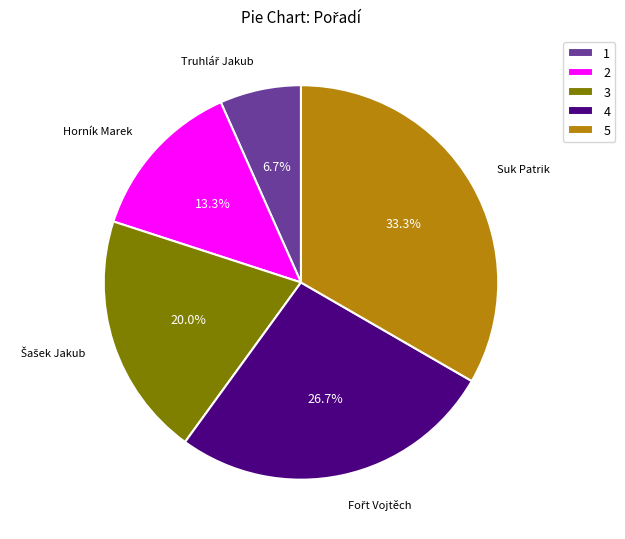

How many segments does this pie chart have?

5